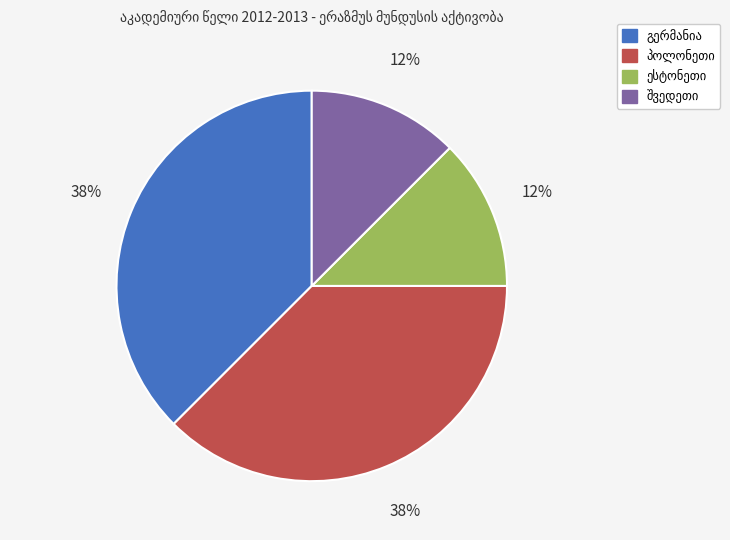

Is there a majority slice in this chart?

No